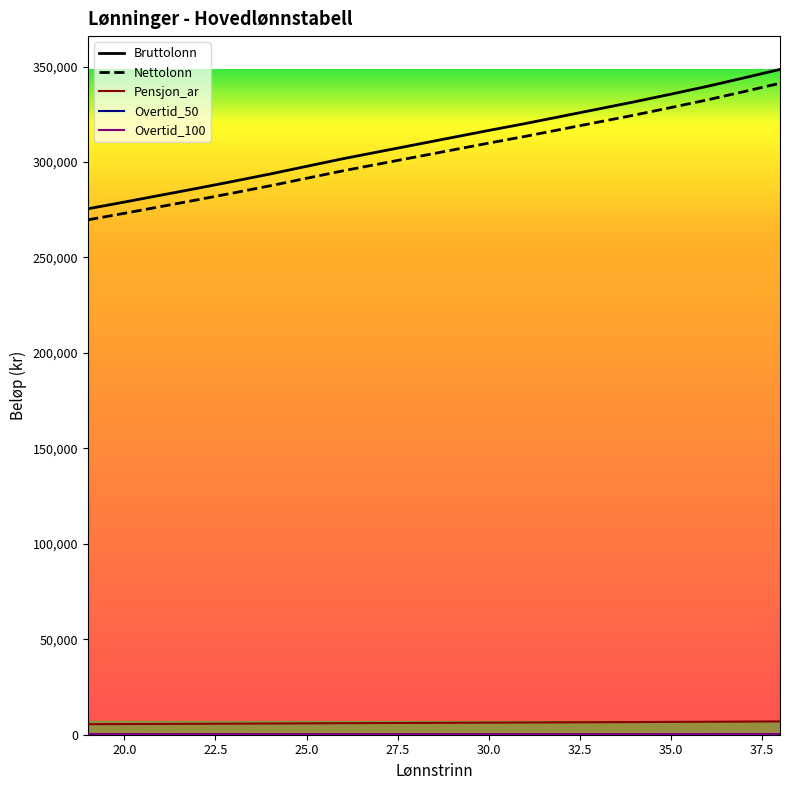

True or false: Pensjon_ar and Nettolonn intersect in this chart.

False